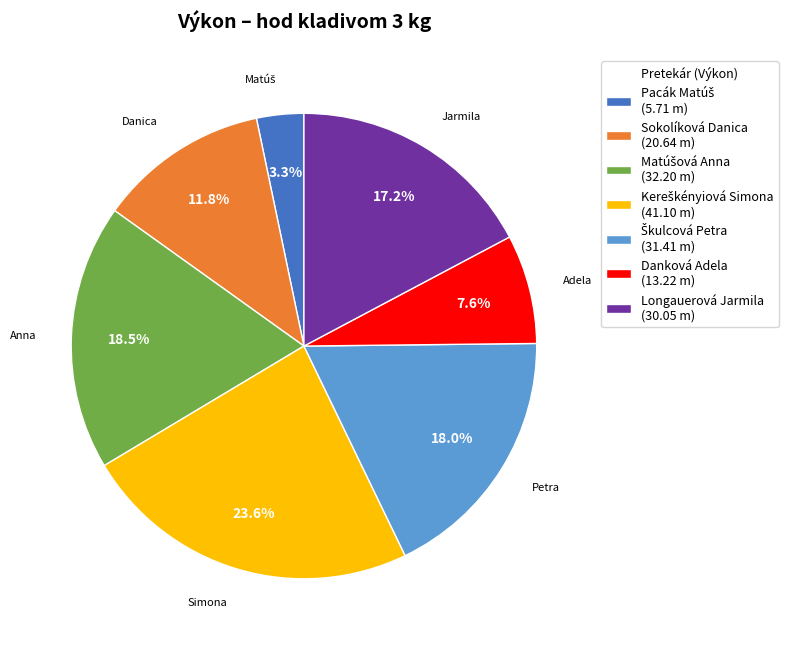

Is there a majority slice in this chart?

No